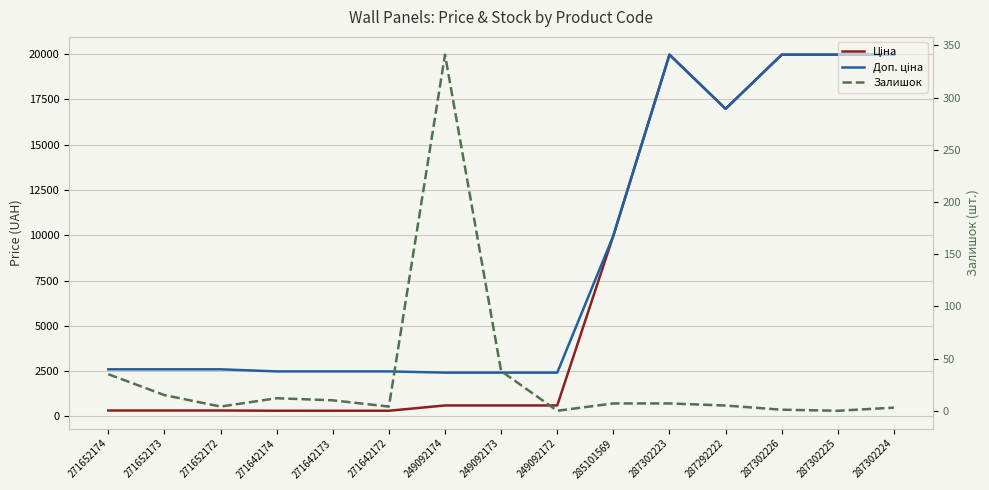

Which series changed the most between 271652173 and 249092172?

Ціна